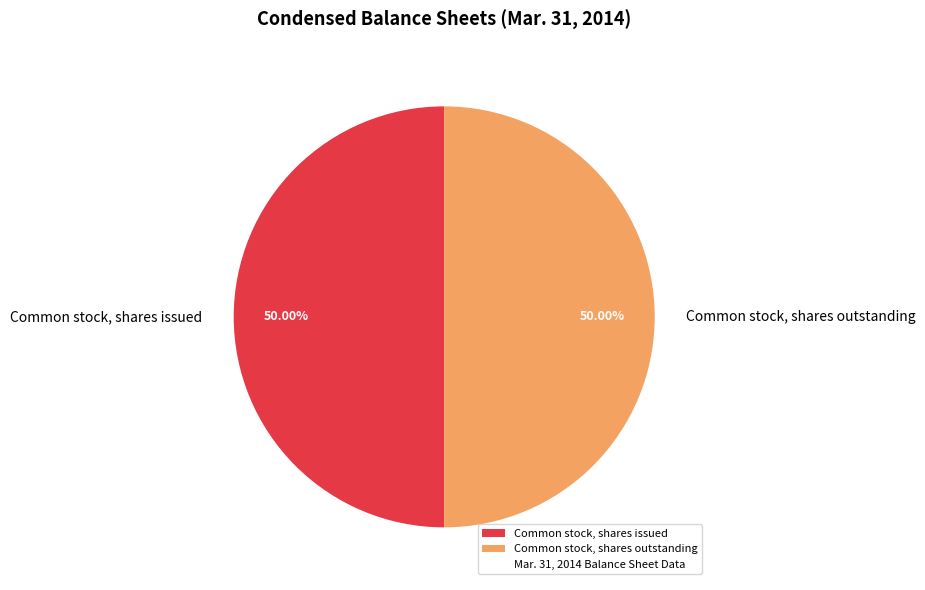

What is the ratio of the value at Common stock, shares issued to the value at Common stock, shares outstanding?

1.0